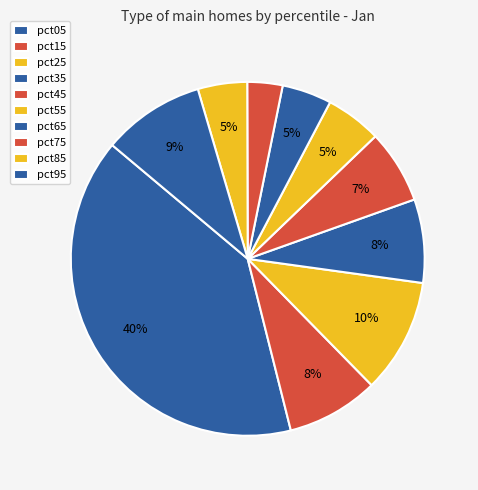

Count the number of slices in the pie.

10